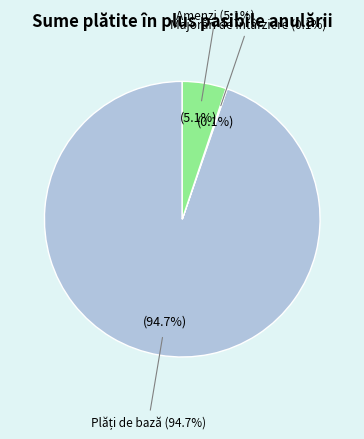

Is 18 the majority of the pie?

No